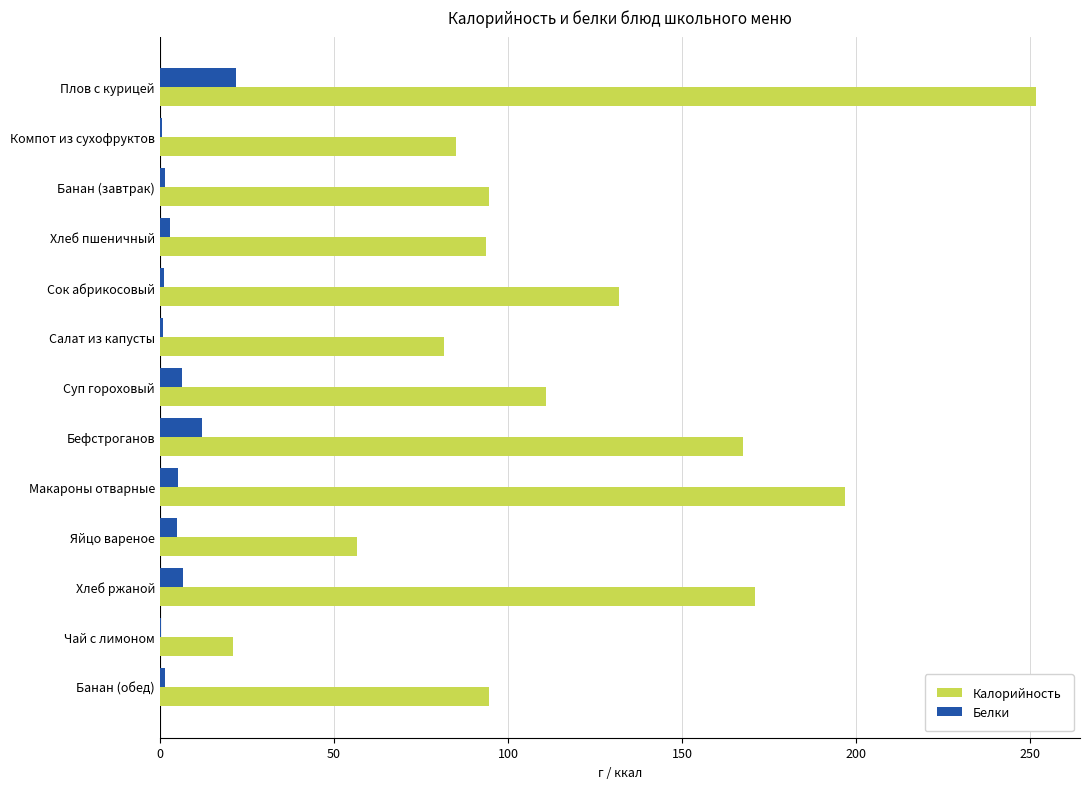

The Белки series shows 6.6 at Хлеб ржаной. True or false?

True